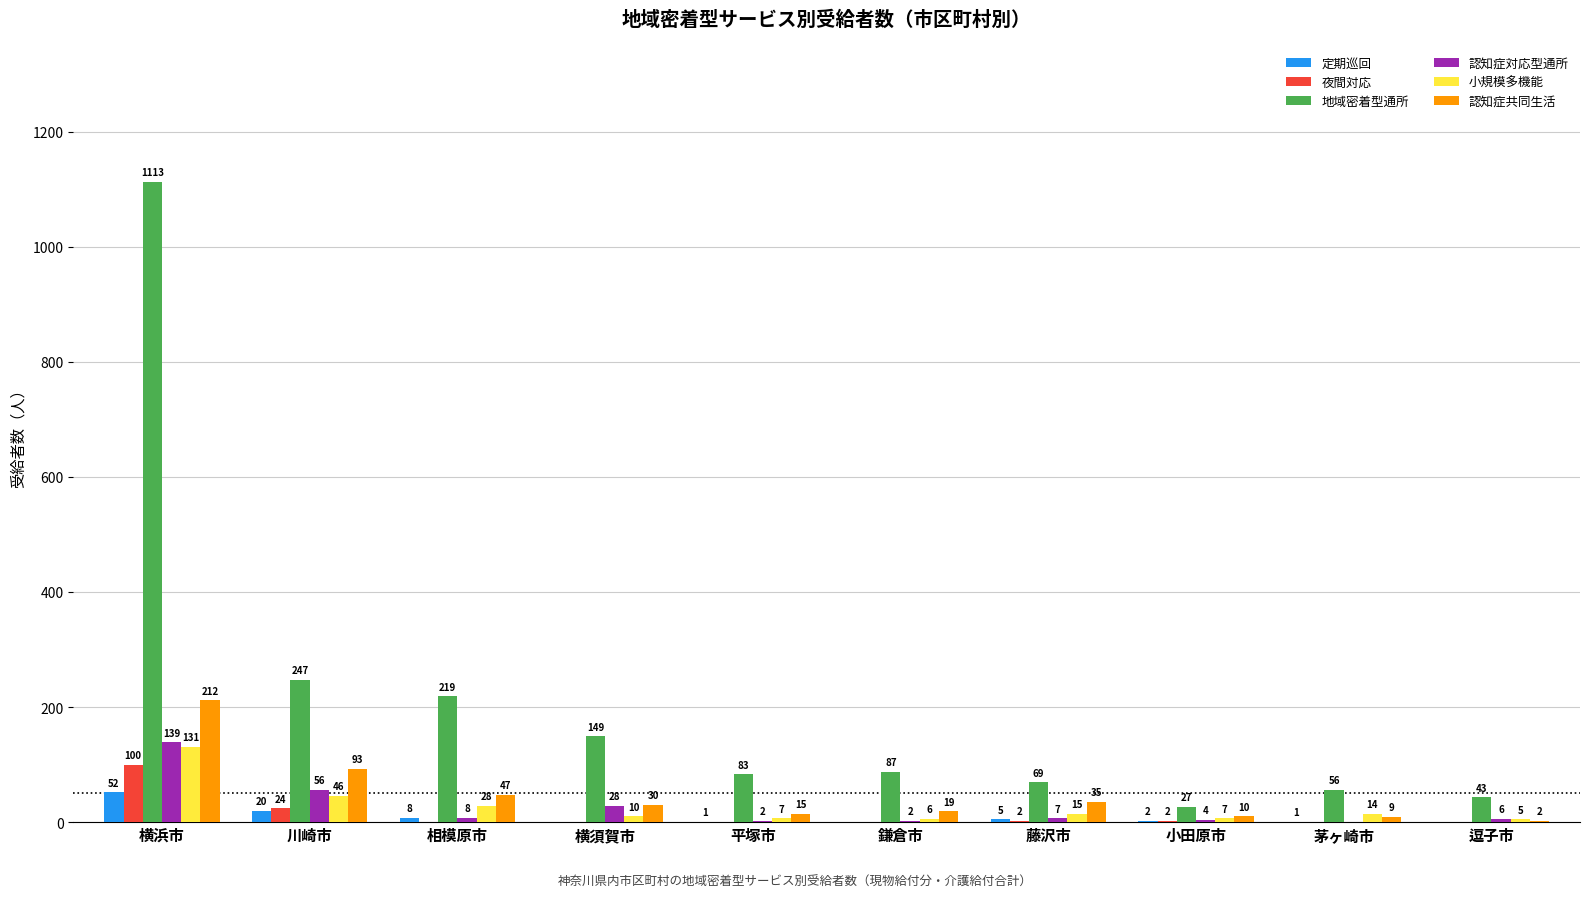

Reading right to left, what are all the values shown in this chart?

定期巡回: 逗子市=0	茅ヶ崎市=1	小田原市=2	藤沢市=5	鎌倉市=0	平塚市=1	横須賀市=0	相模原市=8	川崎市=20	横浜市=52
夜間対応: 逗子市=0	茅ヶ崎市=0	小田原市=2	藤沢市=2	鎌倉市=0	平塚市=0	横須賀市=0	相模原市=0	川崎市=24	横浜市=100
地域密着型通所: 逗子市=43	茅ヶ崎市=56	小田原市=27	藤沢市=69	鎌倉市=87	平塚市=83	横須賀市=149	相模原市=219	川崎市=247	横浜市=1113
認知症対応型通所: 逗子市=6	茅ヶ崎市=0	小田原市=4	藤沢市=7	鎌倉市=2	平塚市=2	横須賀市=28	相模原市=8	川崎市=56	横浜市=139
小規模多機能: 逗子市=5	茅ヶ崎市=14	小田原市=7	藤沢市=15	鎌倉市=6	平塚市=7	横須賀市=10	相模原市=28	川崎市=46	横浜市=131
認知症共同生活: 逗子市=2	茅ヶ崎市=9	小田原市=10	藤沢市=35	鎌倉市=19	平塚市=15	横須賀市=30	相模原市=47	川崎市=93	横浜市=212